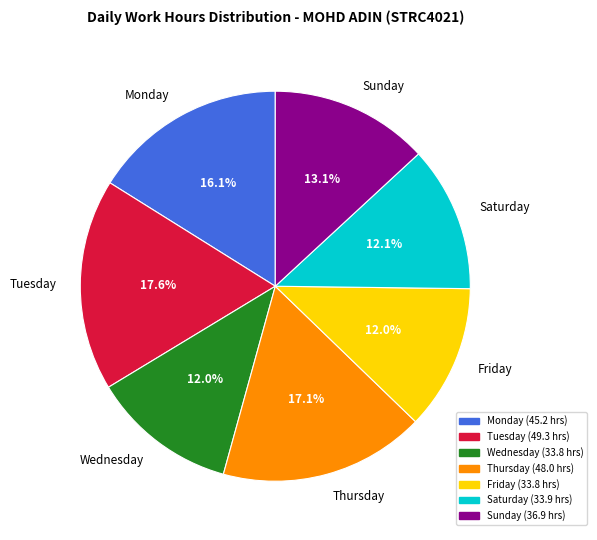

What is the ratio of the value at Wednesday to the value at Friday?

1.0